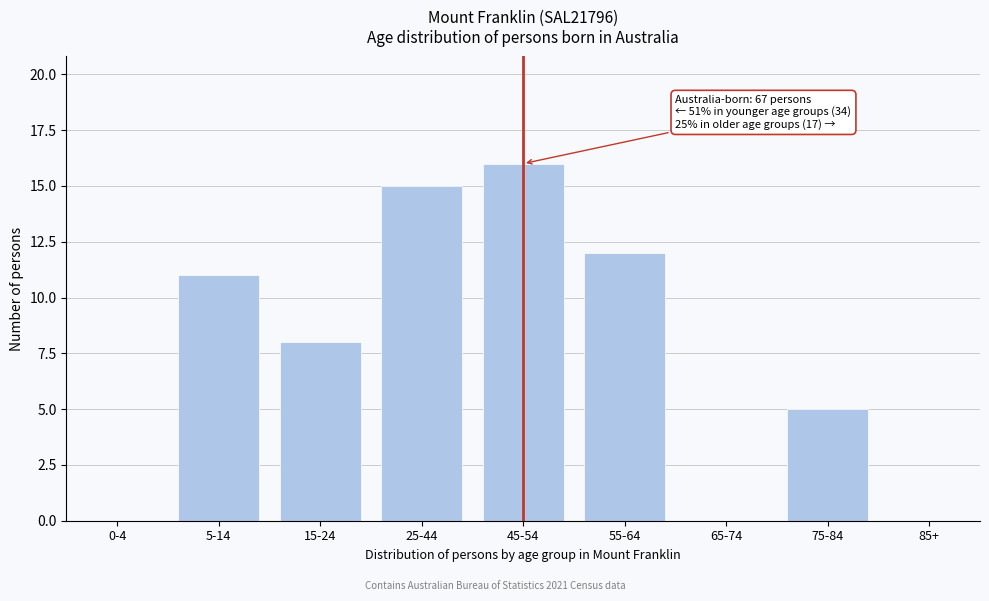

Reading left to right, transcribe all the data shown in this chart.

0-4=0	5-14=11	15-24=8	25-44=15	45-54=16	55-64=12	65-74=0	75-84=5	85+=0